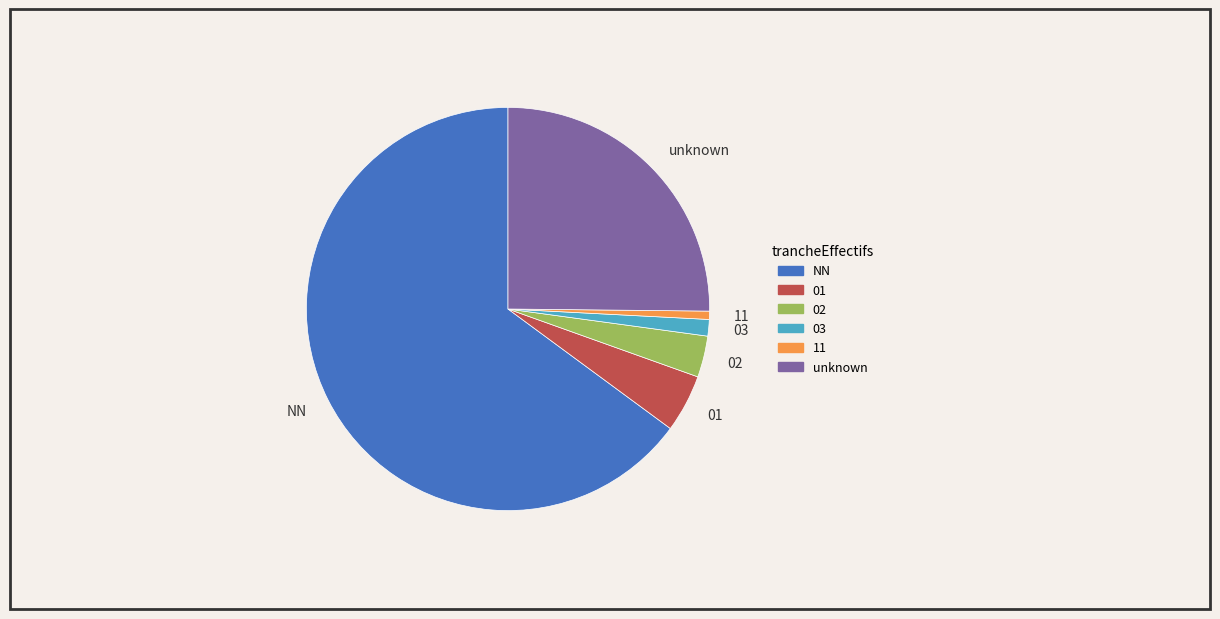

Rank the categories by value from highest to lowest.

NN, unknown, 01, 02, 03, 11